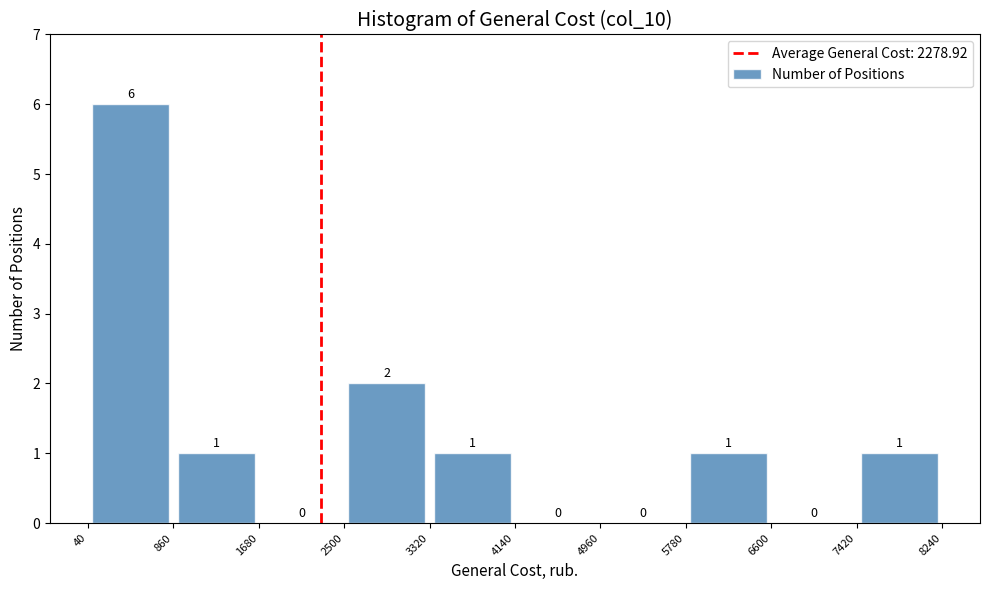

Over which range of the x-axis is the bar tallest?

40 to 860